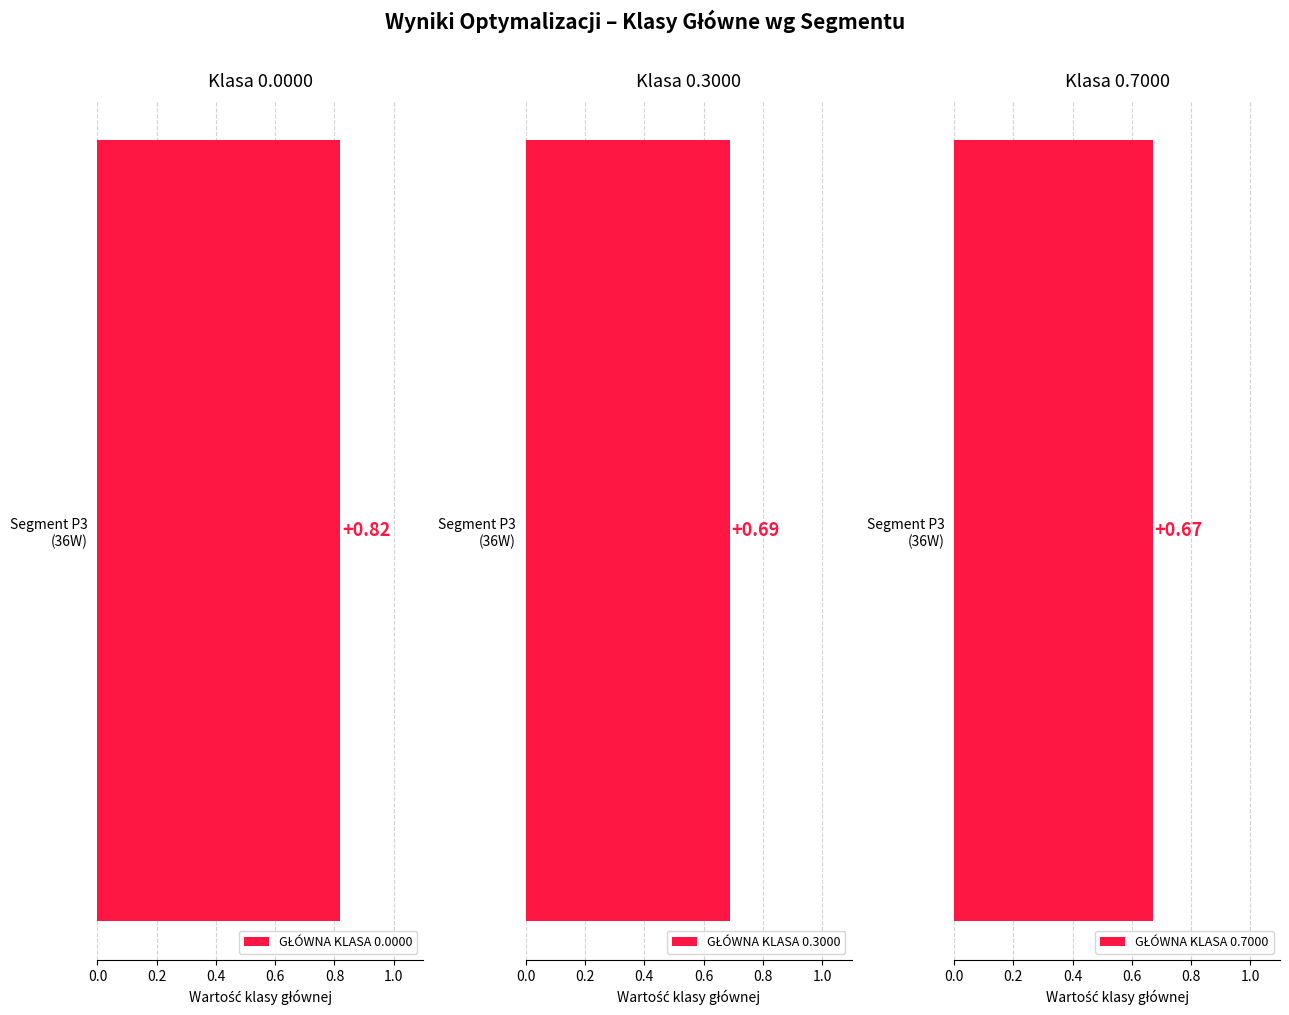

What is the minimum value shown in the chart?

0.7